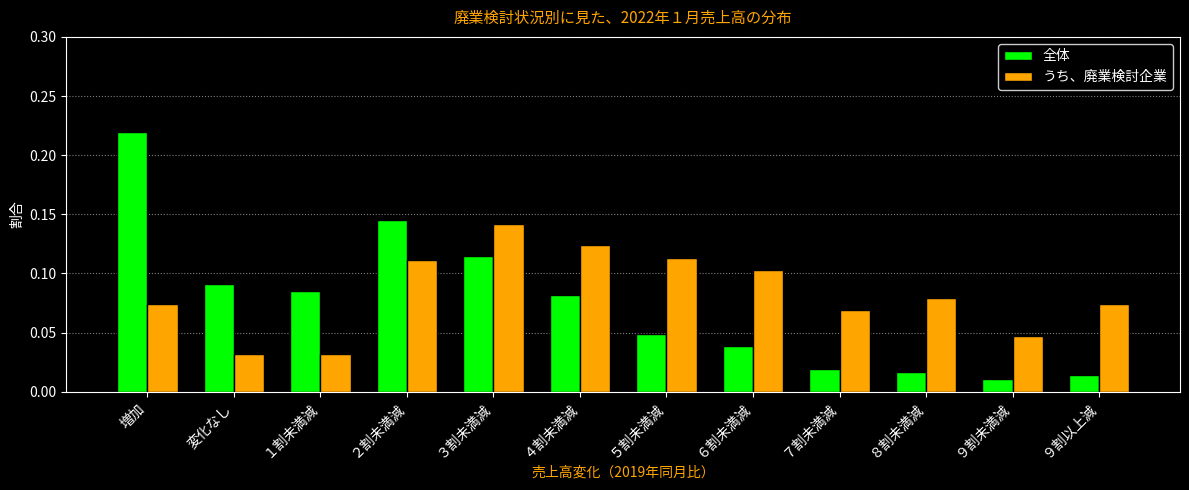

The value of うち、廃業検討企業 at ３割未満減 is 0.1. True or false?

True